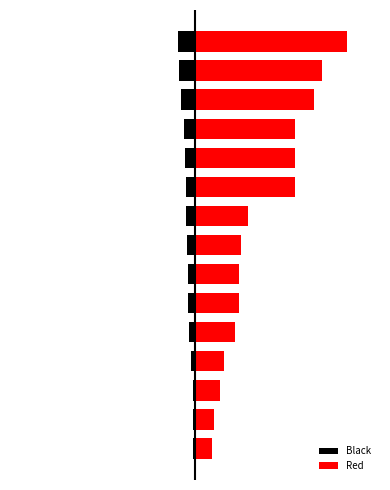

At which category does the chart reach its peak across all series?

14